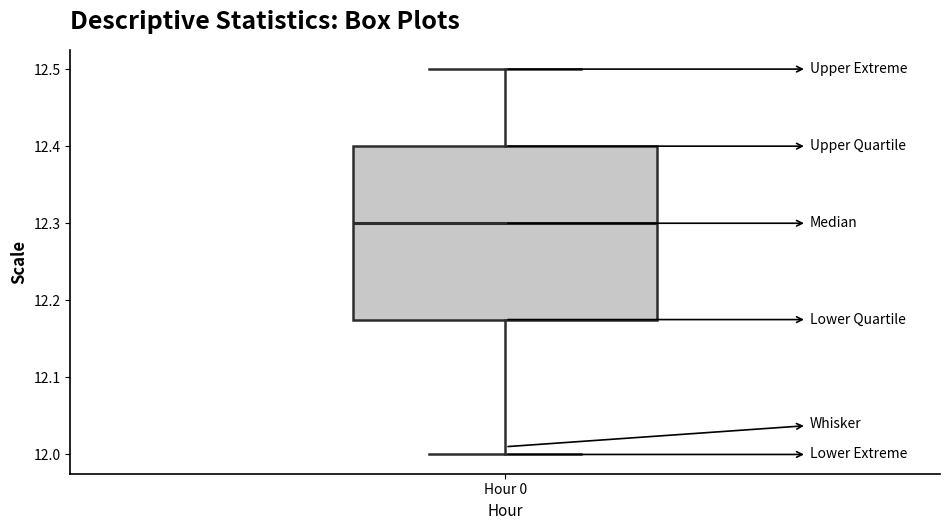

Where does the lower whisker of the box for Hour 0 end on the y-axis? The values are not printed on the chart, so give them approximately, as read against the axis.

12.00